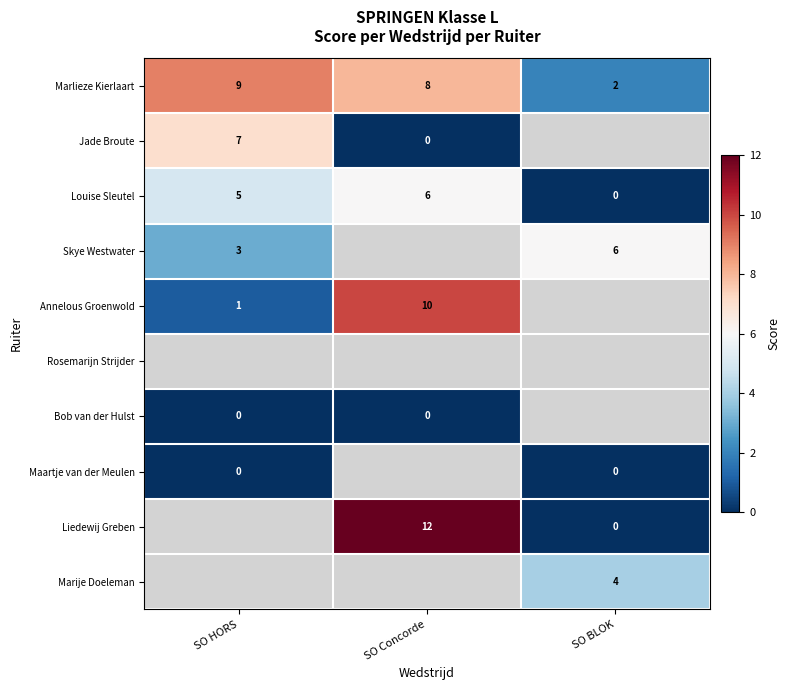

True or false: Annelous Groenwold has a value of 6 at SO Concorde.

False